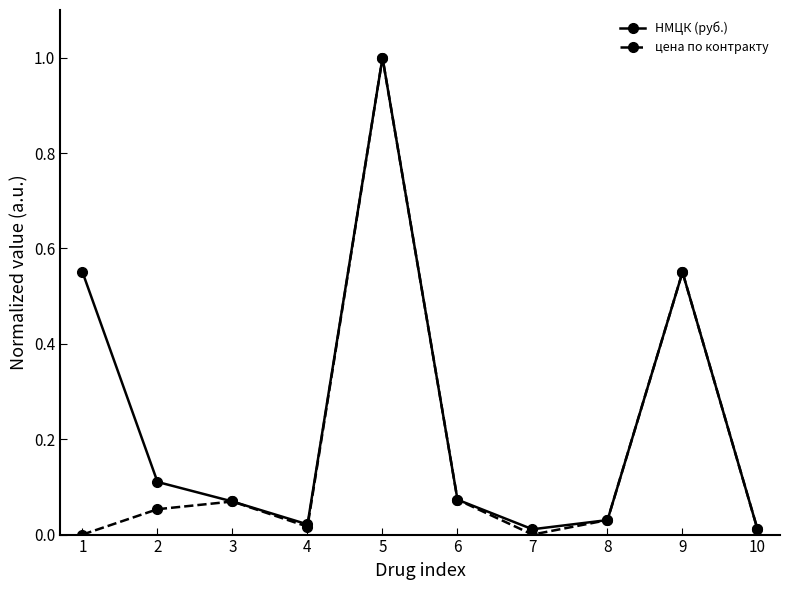

The value of НМЦК (руб.) at 5 is 1.0. True or false?

True